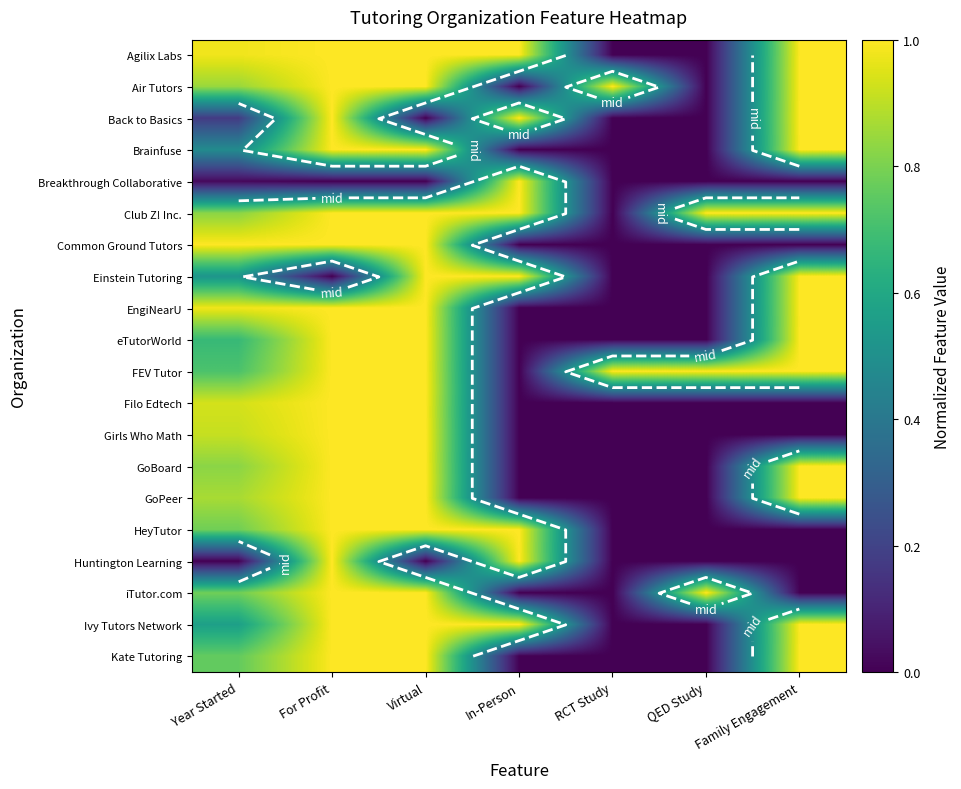

True or false: Common Ground Tutors has a value of -0.3 at QED Study.

False